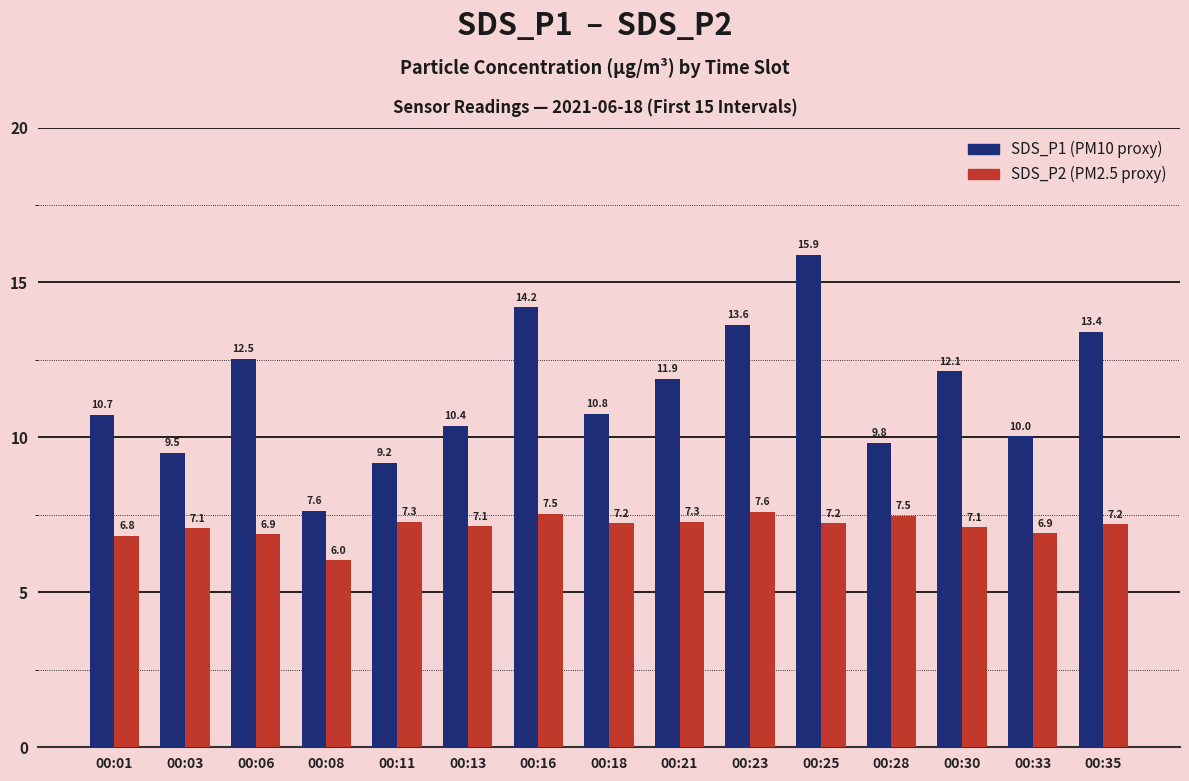

What is the spread (max minus min) of values at 00:35?

6.2